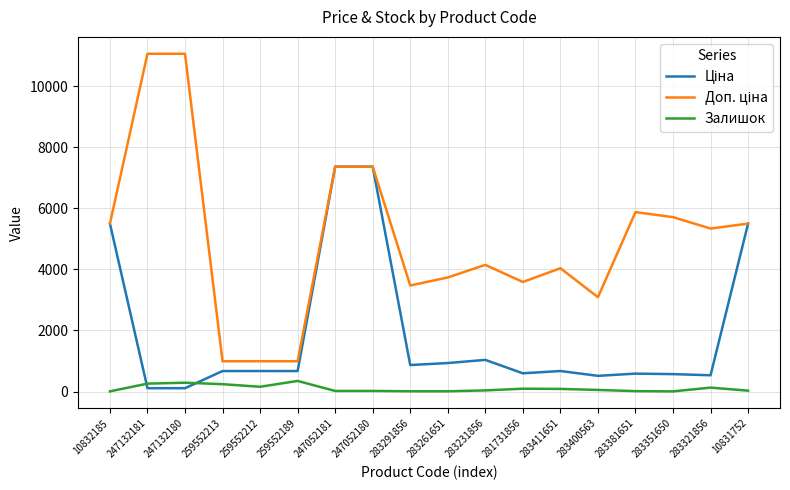

Is it true that Залишок equals 242.0 at 259552213?

True